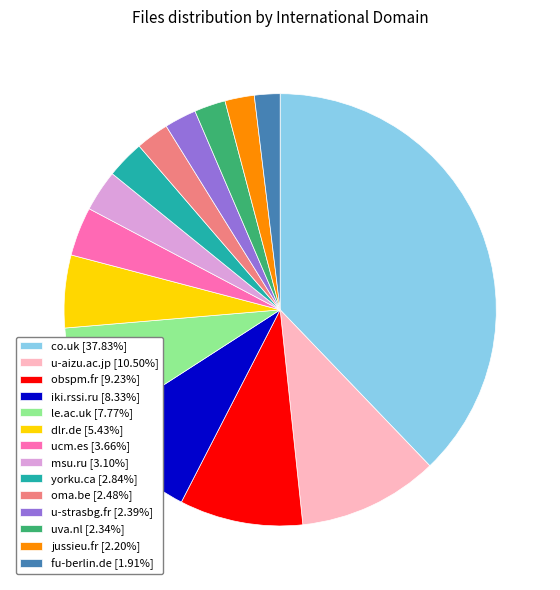

Count the number of slices in the pie.

14